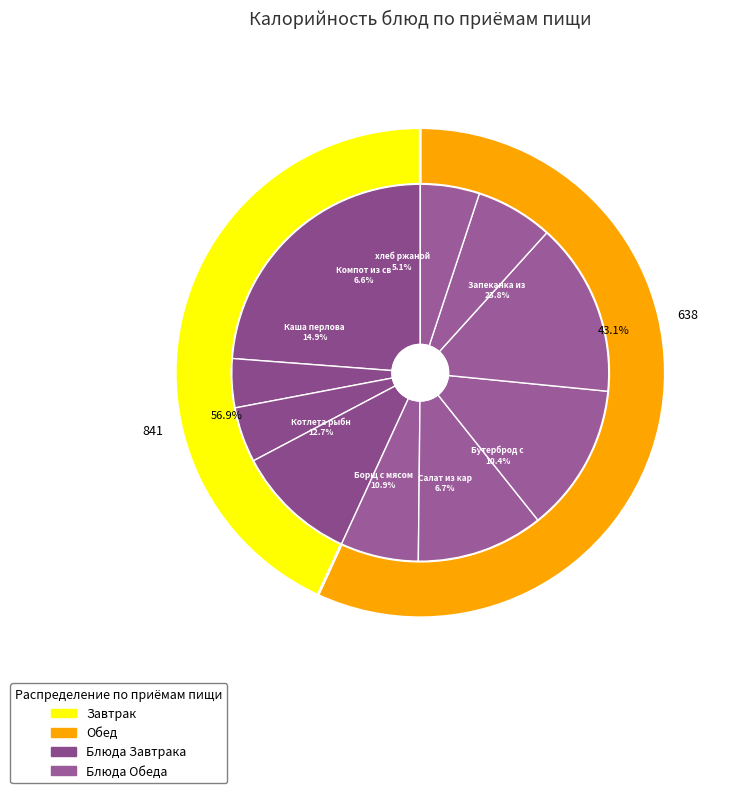

To the nearest percent, what is the average slice percentage?

10%